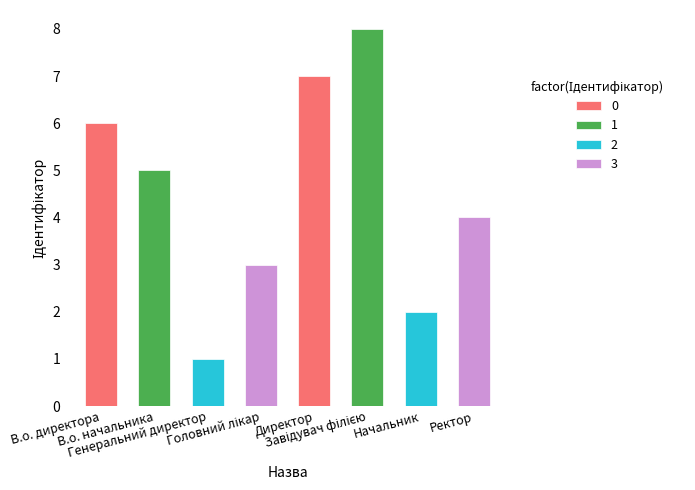

Rank the categories by value from highest to lowest.

Завідувач філією, Директор, В.о. директора, В.о. начальника, Ректор, Головний лікар, Начальник, Генеральний директор